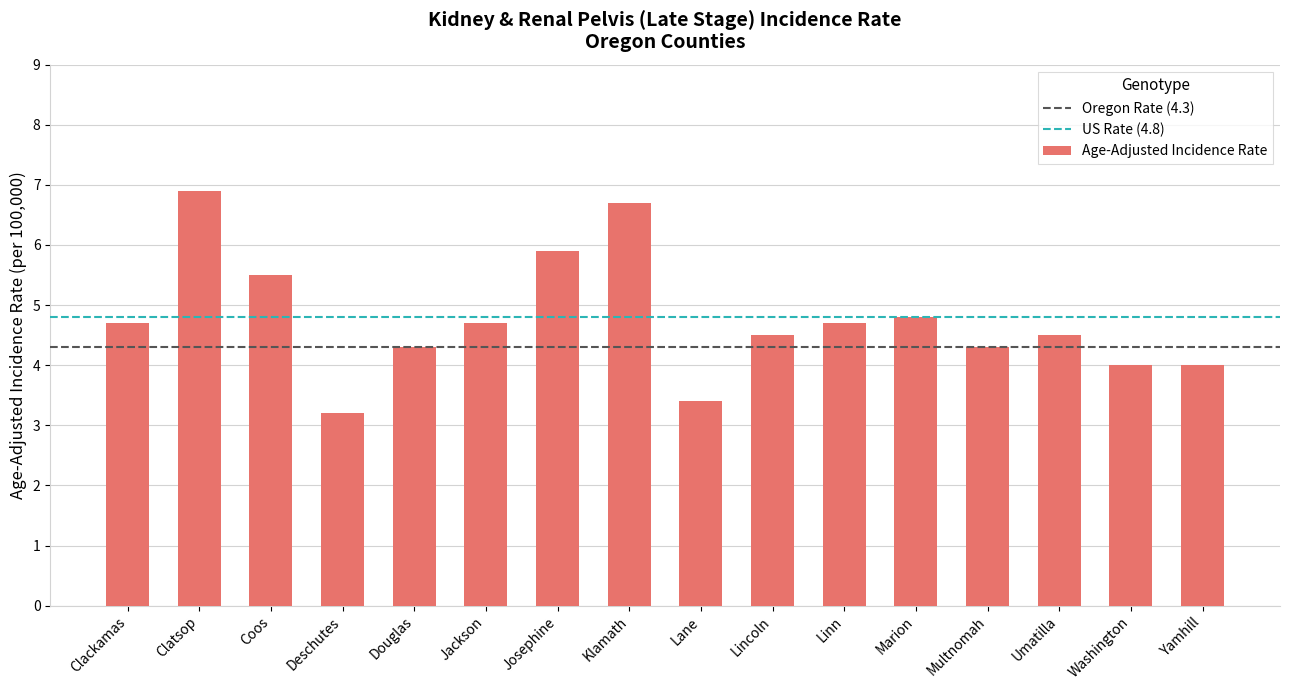

What is the label of the 10th bar from the left?

Lincoln